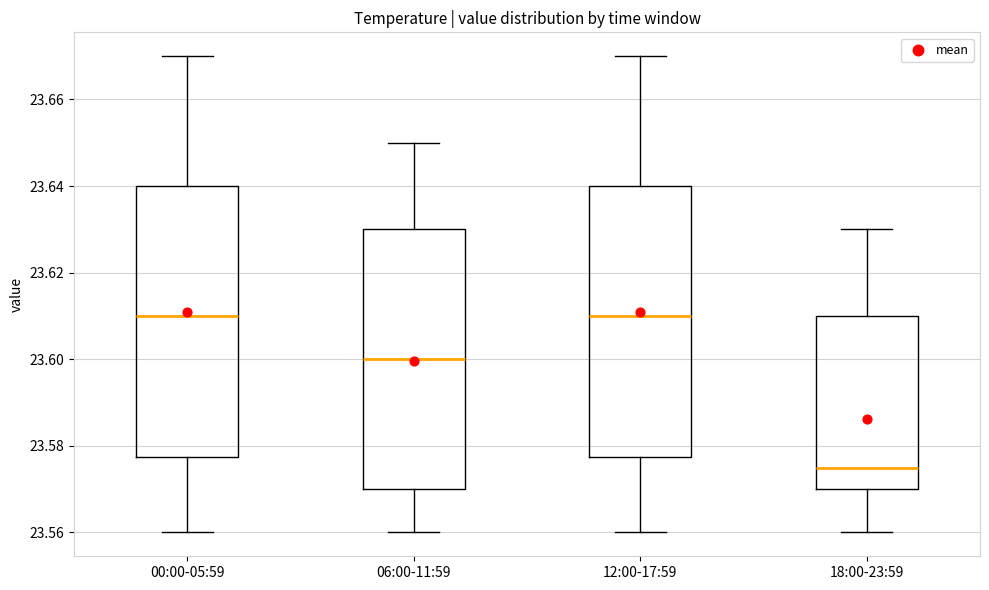

Reading left to right, read every box against the y-axis: the position of its median line, the range the box covers, and the ends of its whiskers. The values are not printed on the chart, so give them approximately, as read against the axis.

00:00-05:59: median 23.610, box 23.578 to 23.640, whiskers 23.560 to 23.670
06:00-11:59: median 23.600, box 23.570 to 23.630, whiskers 23.560 to 23.650
12:00-17:59: median 23.610, box 23.578 to 23.640, whiskers 23.560 to 23.670
18:00-23:59: median 23.576, box 23.570 to 23.610, whiskers 23.560 to 23.630